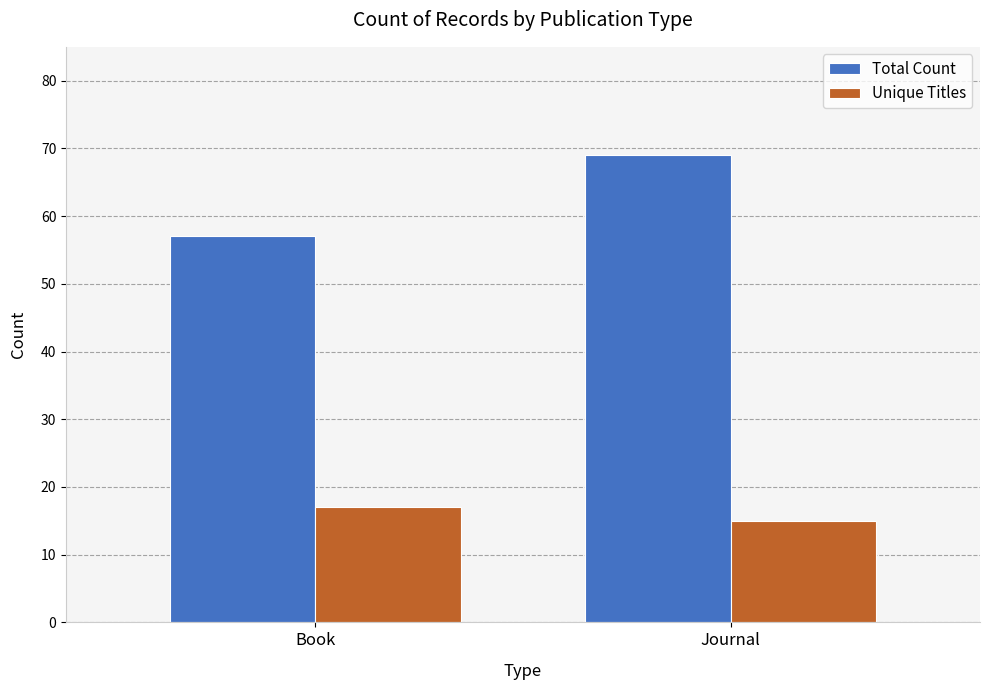

Which category has the highest value in the Total Count series?

Journal